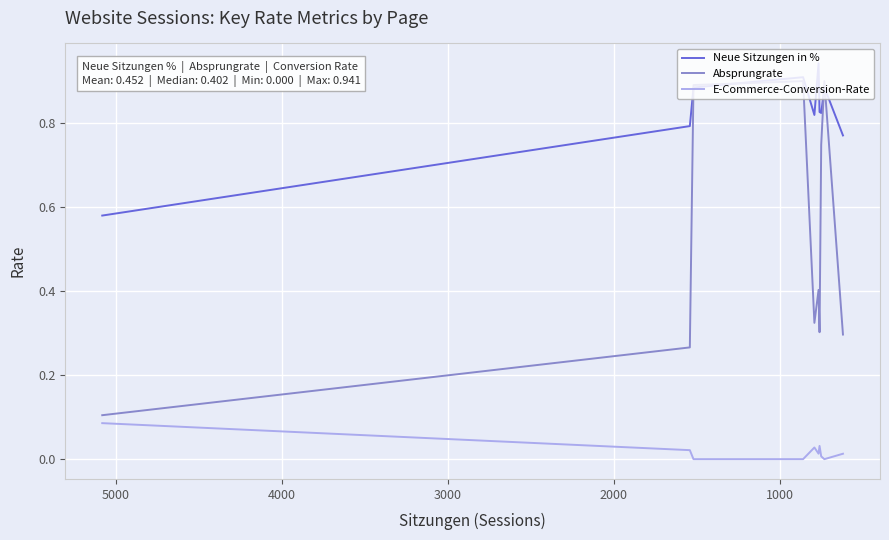

Rank the series by their average value, from highest to lowest.

Neue Sitzungen in %, Absprungrate, E-Commerce-Conversion-Rate